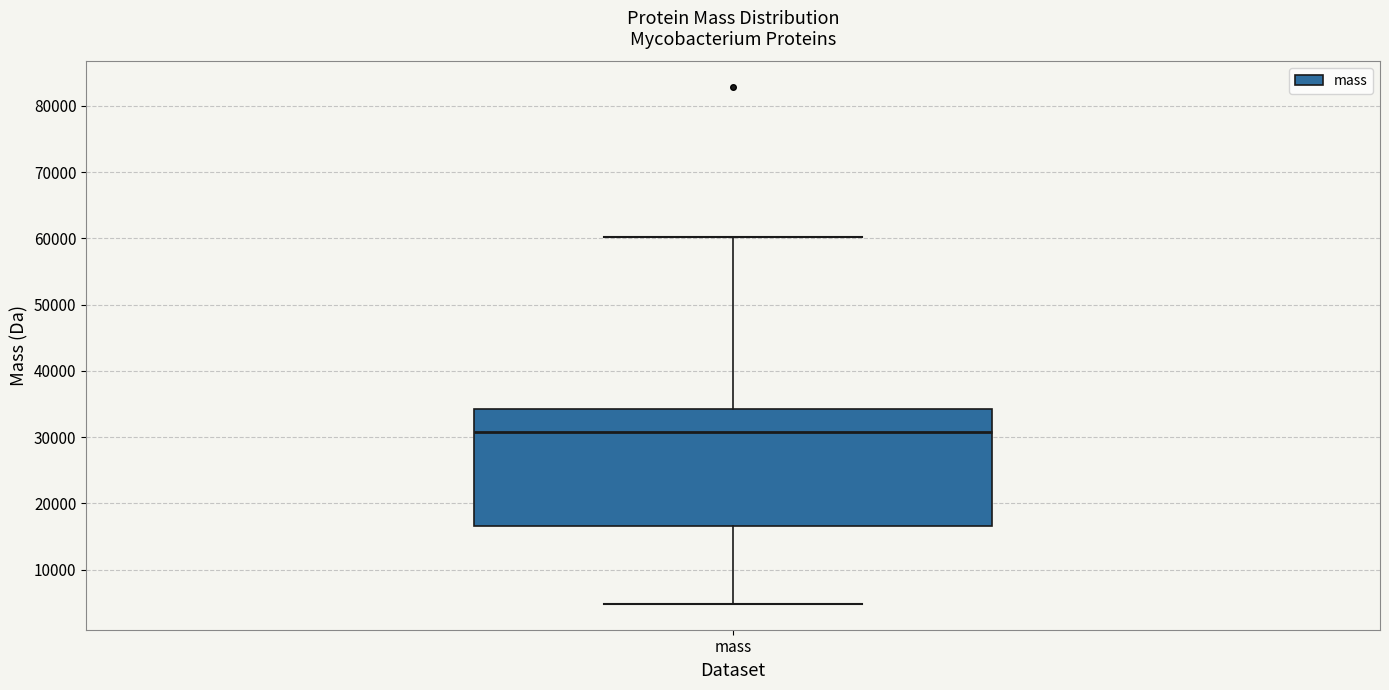

Where is the upper edge of the box for mass on the y-axis? The values are not printed on the chart, so give them approximately, as read against the axis.

34000